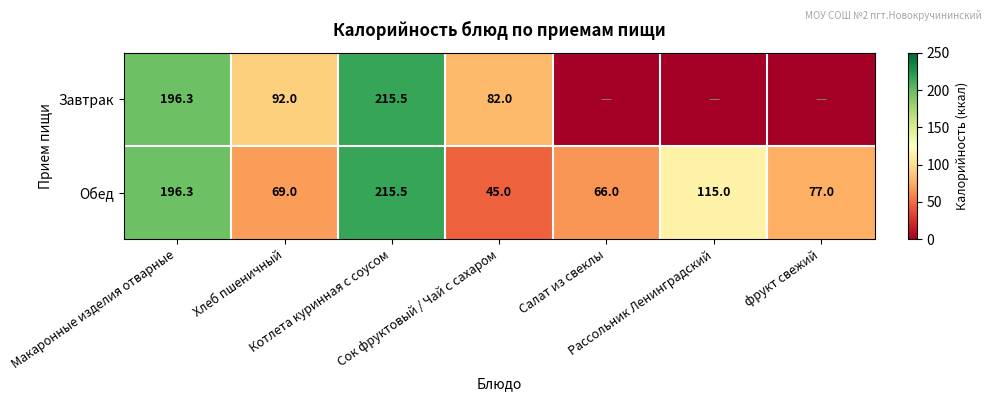

What is the difference between the maximum and second lowest values in the Обед series?

149.5